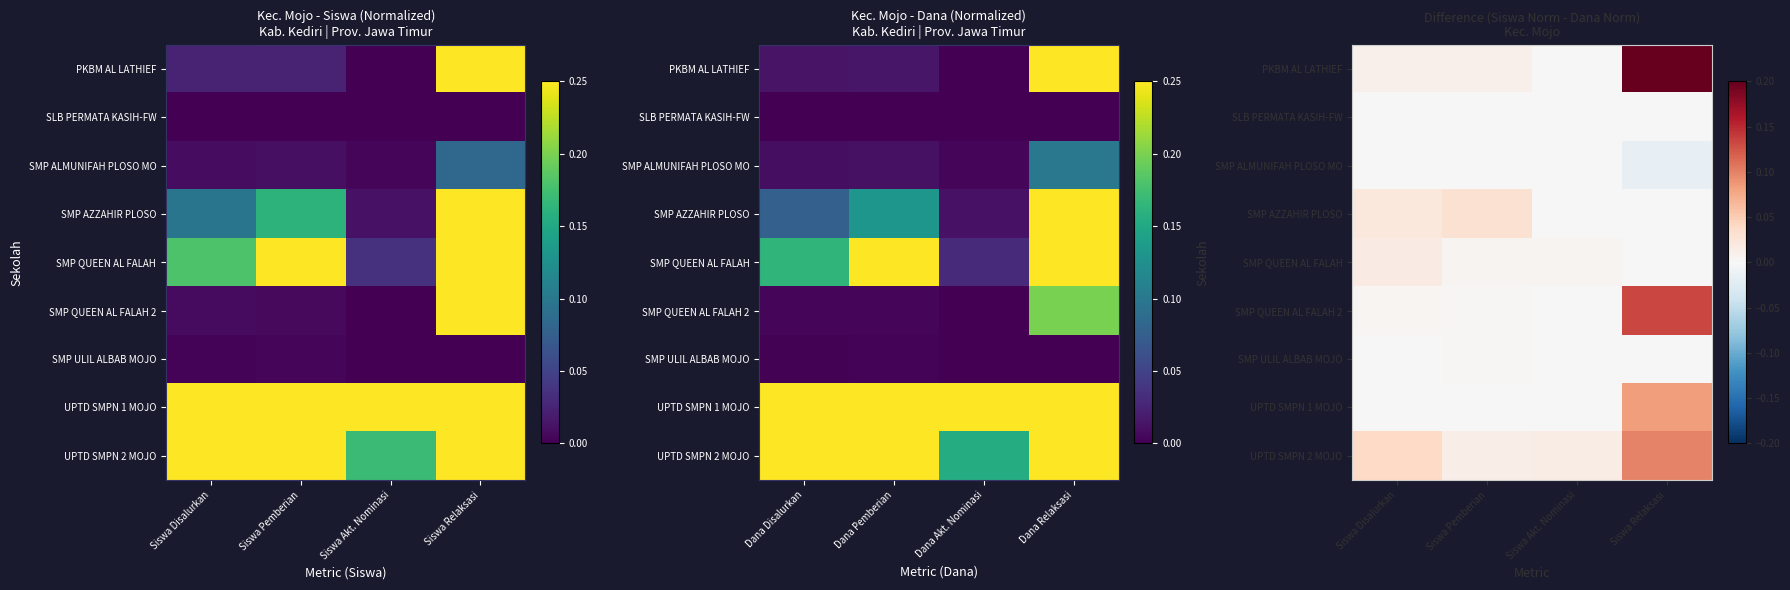

At which label is SMP AZZAHIR PLOSO closest to 0?

Siswa Relaksasi